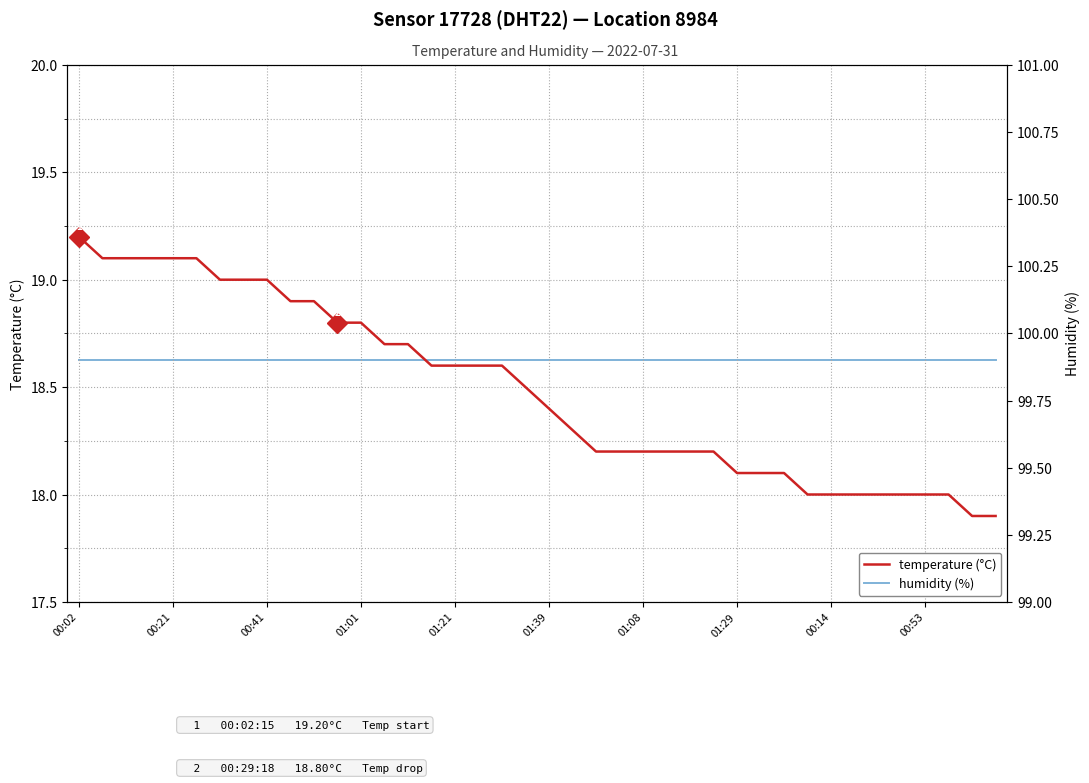

The temperature (°C) series shows 31.3 at 01:01. True or false?

False